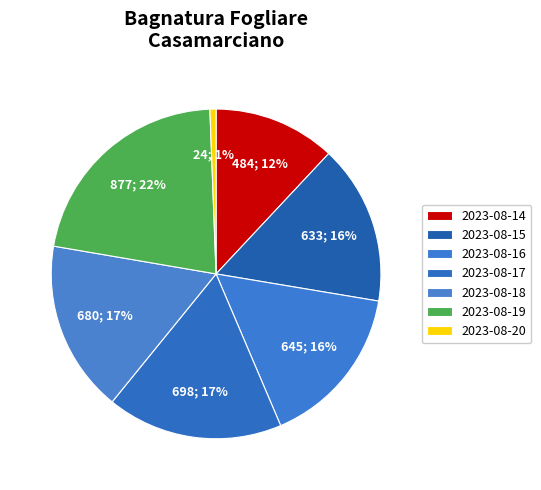

The 2023-08-19 slice represents 22% of the pie. True or false?

True